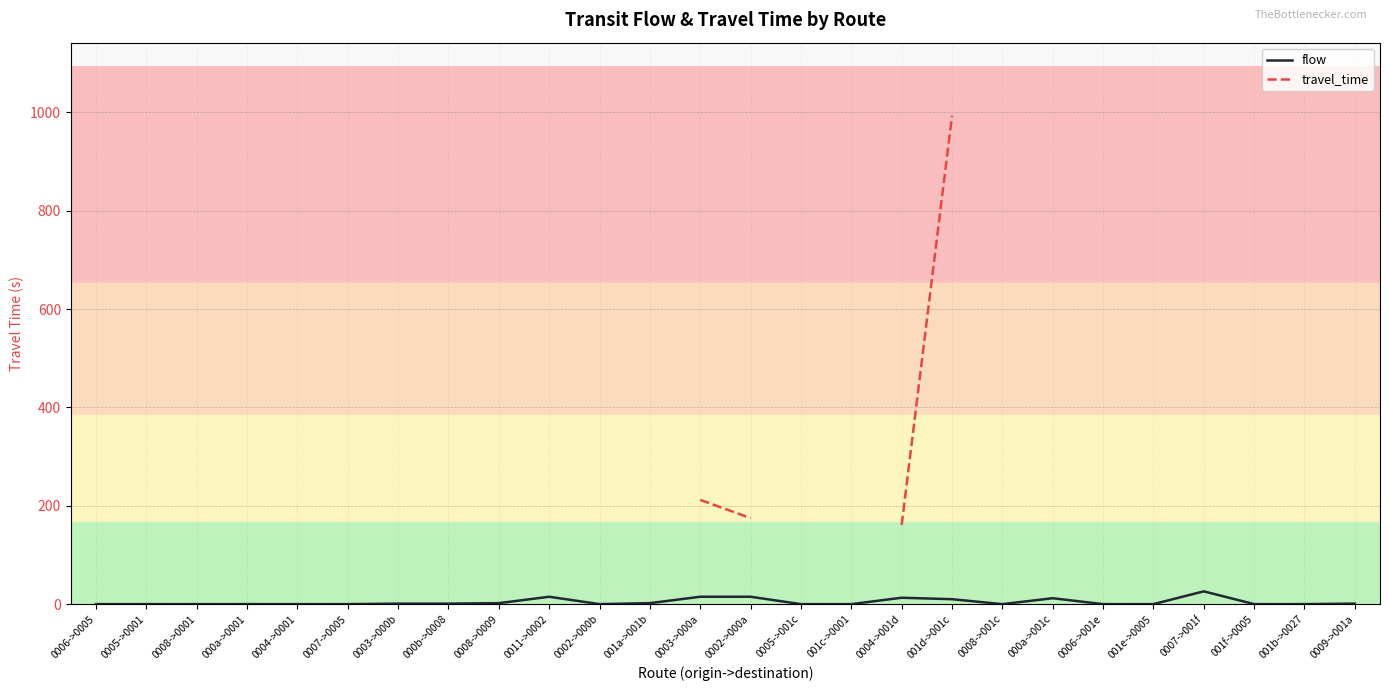

At which category is the sum across all series the highest?

001d->001c